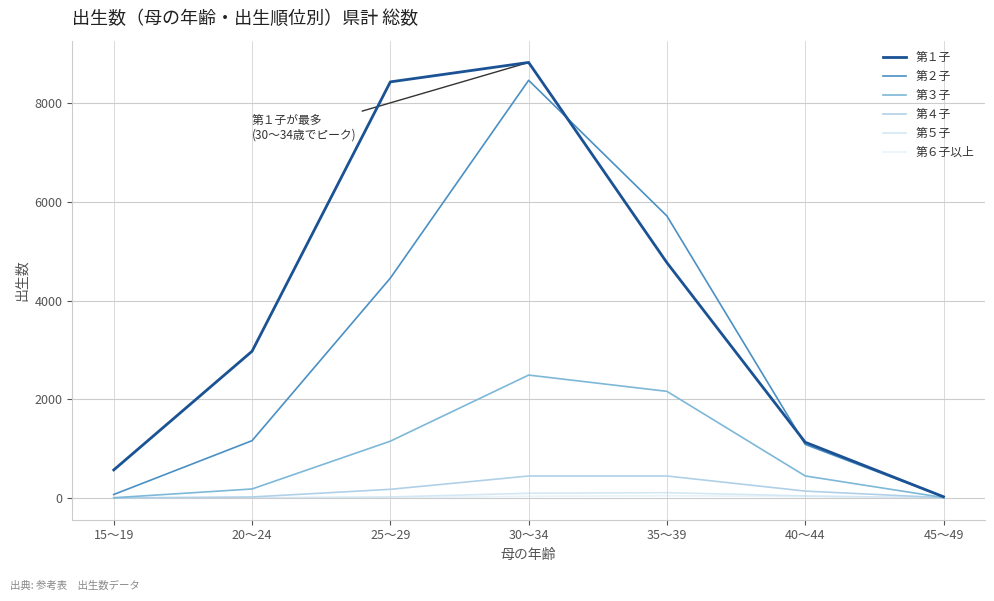

How many lines are shown in the chart?

6